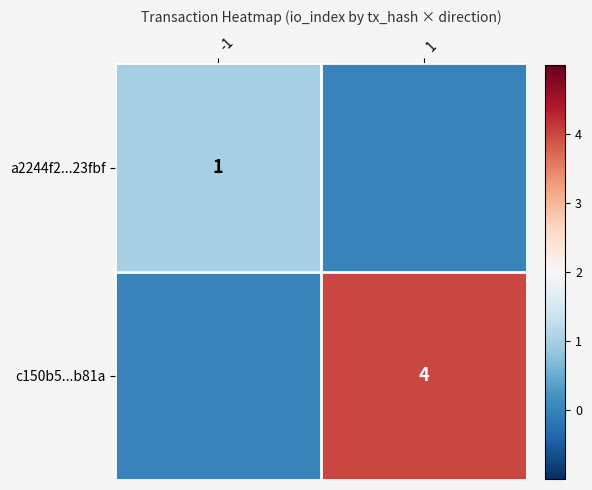

Is the value of a2244f2...23fbf at -1 greater than the value of c150b5...b81a at 1?

No